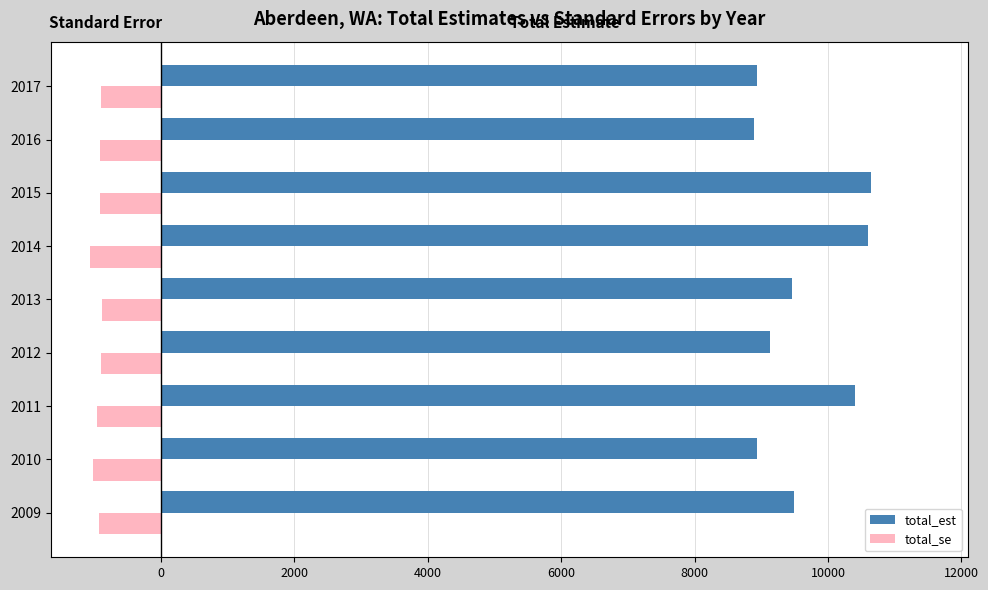

What is the difference between the highest and lowest values at 2015?

11554